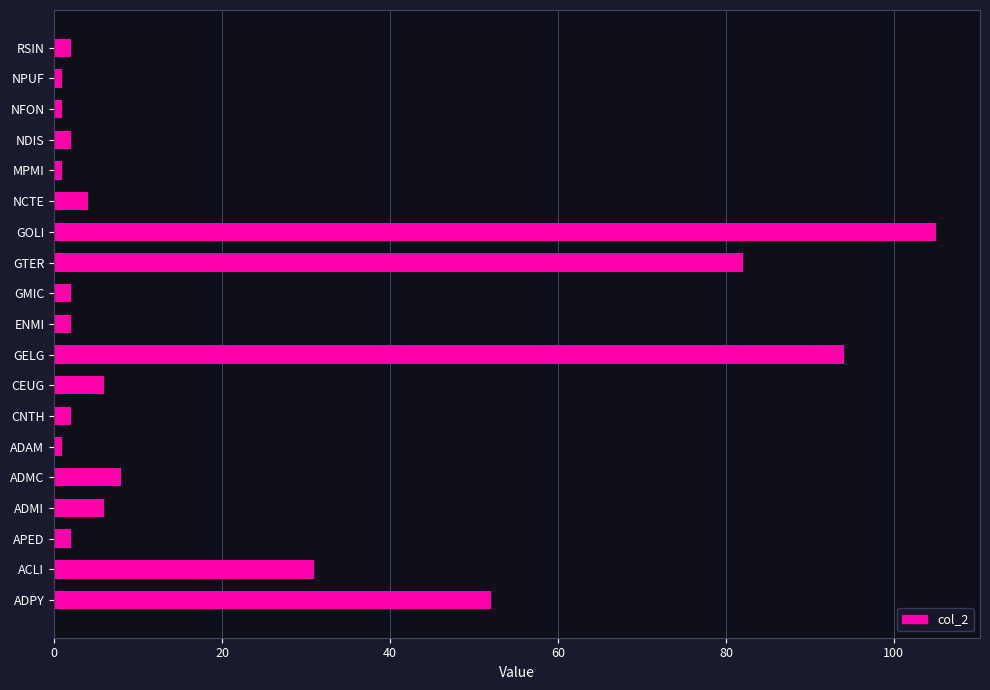

What is the greatest value displayed?

105